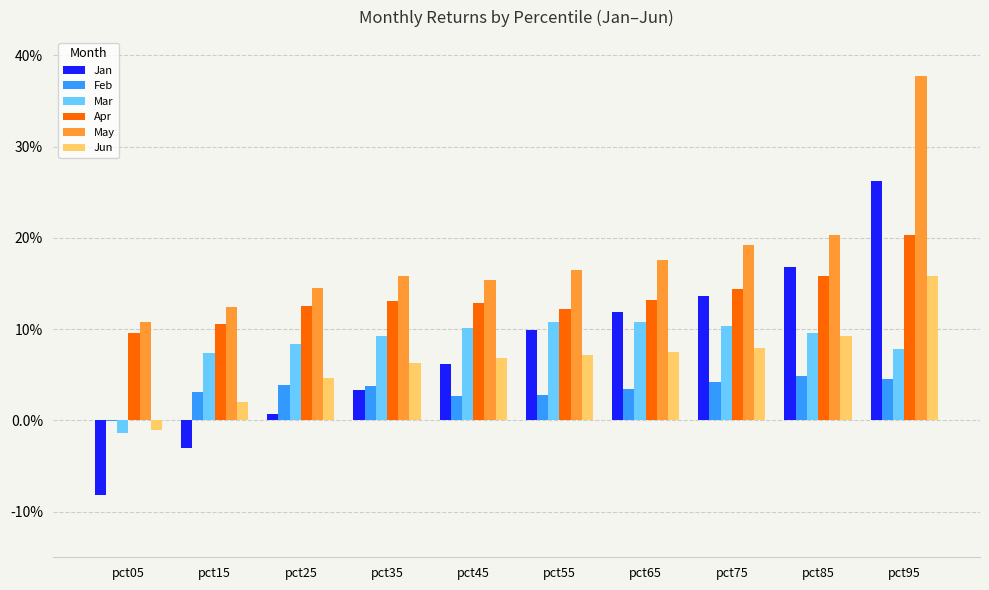

What is the total value across all series at pct25?

0.4